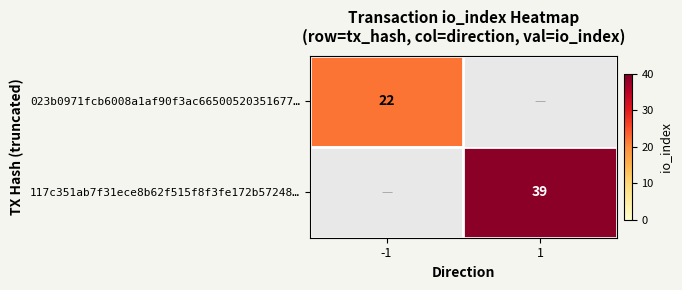

The 117c351ab7f31ece8b62f515f8f3fe172b57248… series shows 58 at 1. True or false?

False